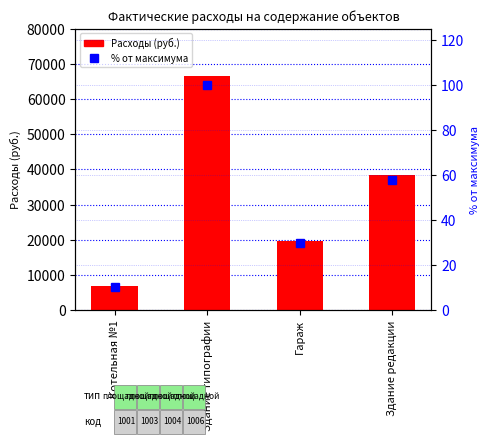

At which label does Фактические расходы first exceed 38296?

Здание типографии